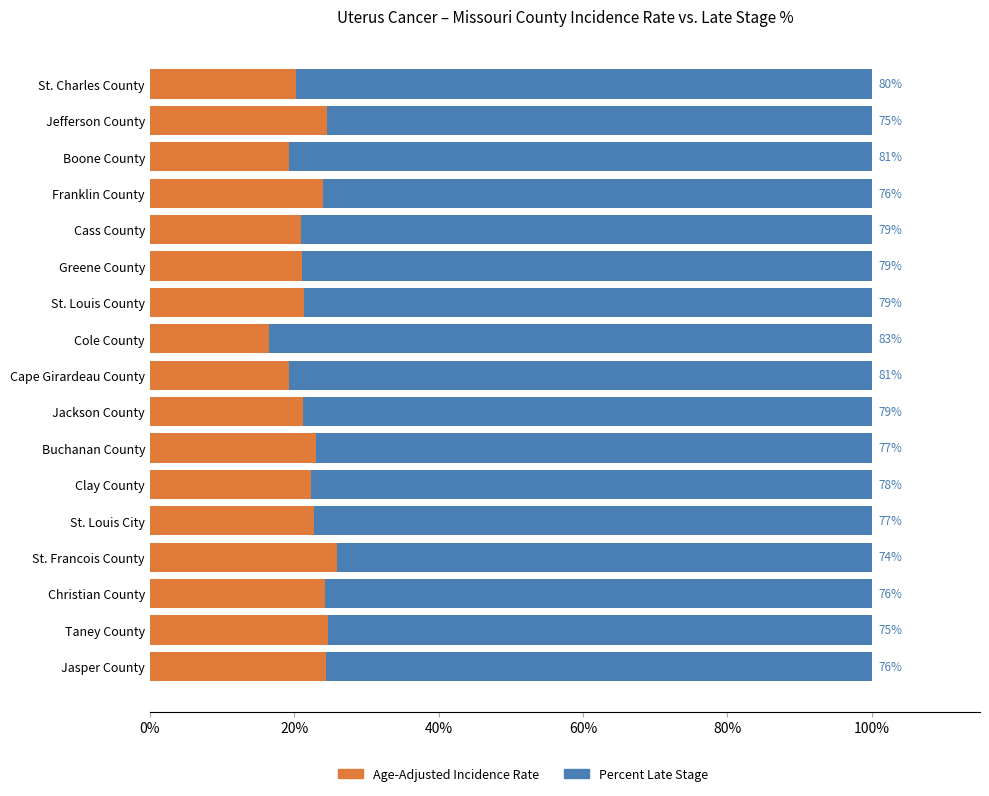

What value does the Age-Adjusted Incidence Rate series have at Franklin County?

24.1